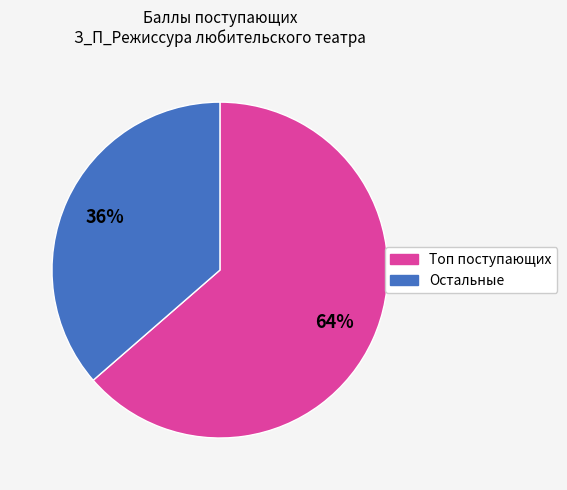

Is there a majority slice in this chart?

Yes